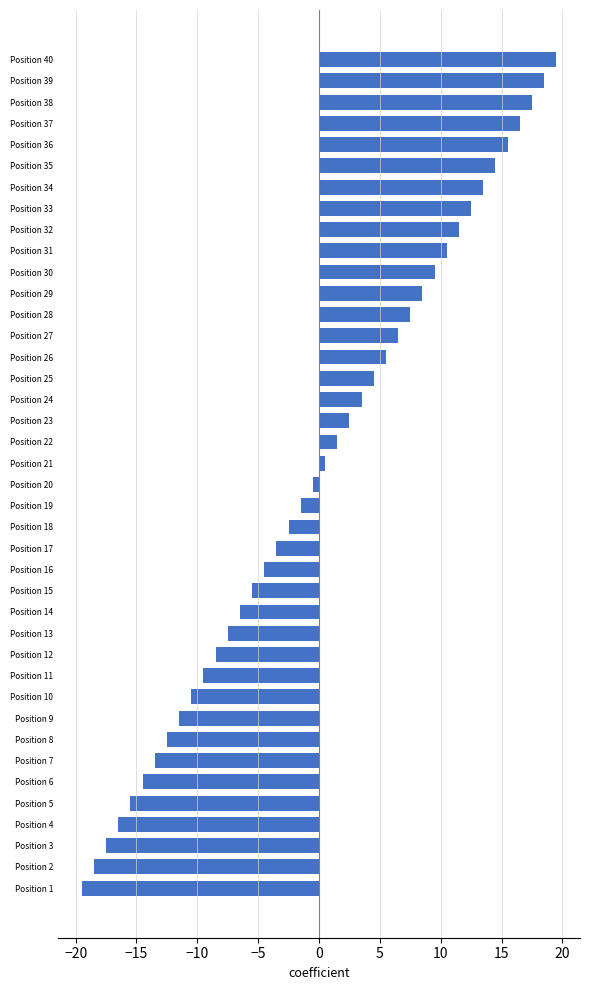

What is the difference between the values at Position 11 and Position 31?

20.0